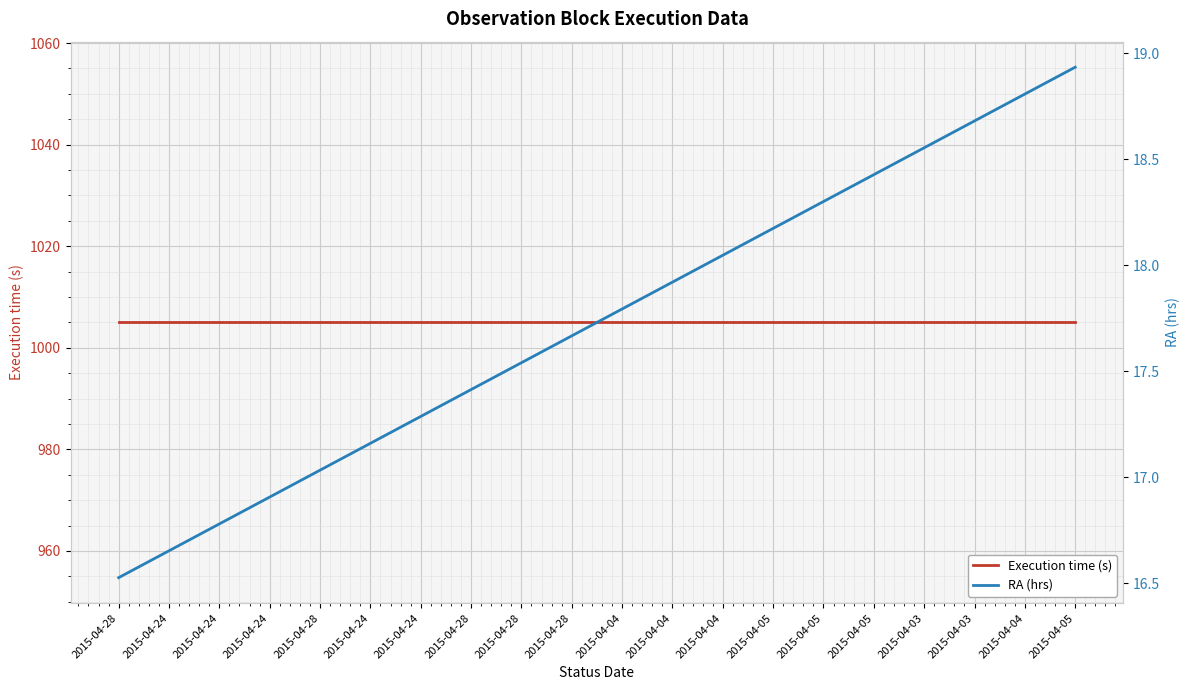

Is it true that RA (hrs) equals 18.3 at 2015-04-05?

True